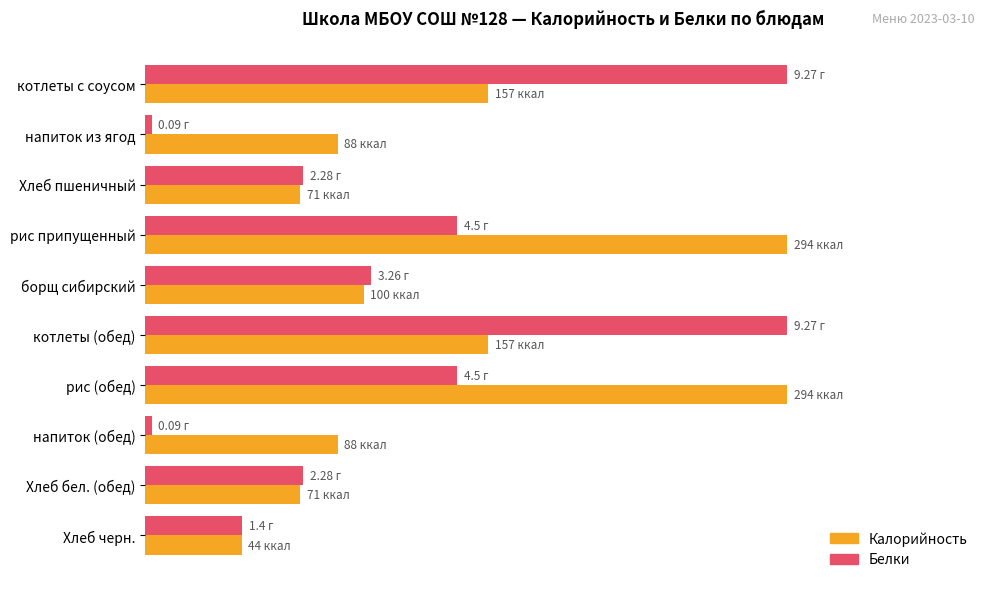

At how many categories does at least one series exceed 14?

10